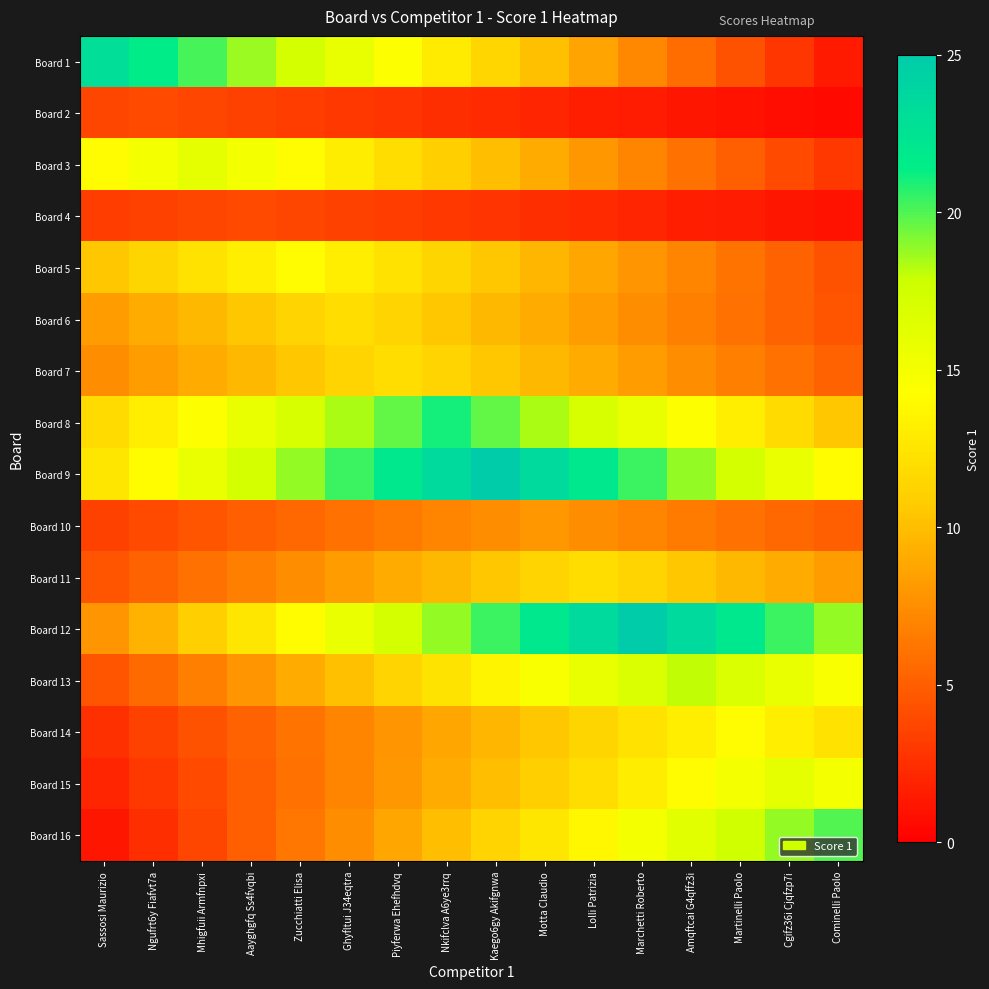

Reading right to left, list all the values displayed in this chart.

Board 1: Cominelli Paolo=1.4	Cgifz36i Cjqfzp7i=2.9	Martinelli Paolo=4.3	Amqftcai G4qffz3i=5.8	Marchetti Roberto=7.2	Lolli Patrizia=8.6	Motta Claudio=10.1	Kaego6gy Akifgnwa=11.5	Nkifclva A6ye3rrq=12.9	Piyferwa Ehefhdvq=14.4	Ghyfltui J34eqtra=15.8	Zucchiatti Elisa=17.2	Aayghgfq Ss4fvqbi=18.7	Mhigfuii Armfnpxi=20.1	Ngufrt6y Fiafvt7a=21.6	Sassosi Maurizio=23.0
Board 2: Cominelli Paolo=0.5	Cgifz36i Cjqfzp7i=0.8	Martinelli Paolo=1.0	Amqftcai G4qffz3i=1.2	Marchetti Roberto=1.5	Lolli Patrizia=1.8	Motta Claudio=2.0	Kaego6gy Akifgnwa=2.2	Nkifclva A6ye3rrq=2.5	Piyferwa Ehefhdvq=2.8	Ghyfltui J34eqtra=3.0	Zucchiatti Elisa=3.2	Aayghgfq Ss4fvqbi=3.5	Mhigfuii Armfnpxi=3.8	Ngufrt6y Fiafvt7a=4.0	Sassosi Maurizio=3.8
Board 3: Cominelli Paolo=3.0	Cgifz36i Cjqfzp7i=4.0	Martinelli Paolo=5.0	Amqftcai G4qffz3i=6.0	Marchetti Roberto=7.0	Lolli Patrizia=8.0	Motta Claudio=9.0	Kaego6gy Akifgnwa=10.0	Nkifclva A6ye3rrq=11.0	Piyferwa Ehefhdvq=12.0	Ghyfltui J34eqtra=13.0	Zucchiatti Elisa=14.0	Aayghgfq Ss4fvqbi=15.0	Mhigfuii Armfnpxi=16.0	Ngufrt6y Fiafvt7a=15.0	Sassosi Maurizio=14.0
Board 4: Cominelli Paolo=1.0	Cgifz36i Cjqfzp7i=1.2	Martinelli Paolo=1.5	Amqftcai G4qffz3i=1.8	Marchetti Roberto=2.0	Lolli Patrizia=2.2	Motta Claudio=2.5	Kaego6gy Akifgnwa=2.8	Nkifclva A6ye3rrq=3.0	Piyferwa Ehefhdvq=3.2	Ghyfltui J34eqtra=3.5	Zucchiatti Elisa=3.8	Aayghgfq Ss4fvqbi=4.0	Mhigfuii Armfnpxi=3.8	Ngufrt6y Fiafvt7a=3.5	Sassosi Maurizio=3.2
Board 5: Cominelli Paolo=4.4	Cgifz36i Cjqfzp7i=5.2	Martinelli Paolo=6.1	Amqftcai G4qffz3i=7.0	Marchetti Roberto=7.9	Lolli Patrizia=8.8	Motta Claudio=9.6	Kaego6gy Akifgnwa=10.5	Nkifclva A6ye3rrq=11.4	Piyferwa Ehefhdvq=12.2	Ghyfltui J34eqtra=13.1	Zucchiatti Elisa=14.0	Aayghgfq Ss4fvqbi=13.1	Mhigfuii Armfnpxi=12.2	Ngufrt6y Fiafvt7a=11.4	Sassosi Maurizio=10.5
Board 6: Cominelli Paolo=4.5	Cgifz36i Cjqfzp7i=5.2	Martinelli Paolo=6.0	Amqftcai G4qffz3i=6.8	Marchetti Roberto=7.5	Lolli Patrizia=8.2	Motta Claudio=9.0	Kaego6gy Akifgnwa=9.8	Nkifclva A6ye3rrq=10.5	Piyferwa Ehefhdvq=11.2	Ghyfltui J34eqtra=12.0	Zucchiatti Elisa=11.2	Aayghgfq Ss4fvqbi=10.5	Mhigfuii Armfnpxi=9.8	Ngufrt6y Fiafvt7a=9.0	Sassosi Maurizio=8.2
Board 7: Cominelli Paolo=5.2	Cgifz36i Cjqfzp7i=6.0	Martinelli Paolo=6.8	Amqftcai G4qffz3i=7.5	Marchetti Roberto=8.2	Lolli Patrizia=9.0	Motta Claudio=9.8	Kaego6gy Akifgnwa=10.5	Nkifclva A6ye3rrq=11.2	Piyferwa Ehefhdvq=12.0	Ghyfltui J34eqtra=11.2	Zucchiatti Elisa=10.5	Aayghgfq Ss4fvqbi=9.8	Mhigfuii Armfnpxi=9.0	Ngufrt6y Fiafvt7a=8.2	Sassosi Maurizio=7.5
Board 8: Cominelli Paolo=10.5	Cgifz36i Cjqfzp7i=11.8	Martinelli Paolo=13.1	Amqftcai G4qffz3i=14.4	Marchetti Roberto=15.8	Lolli Patrizia=17.1	Motta Claudio=18.4	Kaego6gy Akifgnwa=19.7	Nkifclva A6ye3rrq=21.0	Piyferwa Ehefhdvq=19.7	Ghyfltui J34eqtra=18.4	Zucchiatti Elisa=17.1	Aayghgfq Ss4fvqbi=15.8	Mhigfuii Armfnpxi=14.4	Ngufrt6y Fiafvt7a=13.1	Sassosi Maurizio=11.8
Board 9: Cominelli Paolo=14.1	Cgifz36i Cjqfzp7i=15.6	Martinelli Paolo=17.2	Amqftcai G4qffz3i=18.8	Marchetti Roberto=20.3	Lolli Patrizia=21.9	Motta Claudio=23.4	Kaego6gy Akifgnwa=25.0	Nkifclva A6ye3rrq=23.4	Piyferwa Ehefhdvq=21.9	Ghyfltui J34eqtra=20.3	Zucchiatti Elisa=18.8	Aayghgfq Ss4fvqbi=17.2	Mhigfuii Armfnpxi=15.6	Ngufrt6y Fiafvt7a=14.1	Sassosi Maurizio=12.5
Board 10: Cominelli Paolo=5.0	Cgifz36i Cjqfzp7i=5.5	Martinelli Paolo=6.0	Amqftcai G4qffz3i=6.5	Marchetti Roberto=7.0	Lolli Patrizia=7.5	Motta Claudio=8.0	Kaego6gy Akifgnwa=7.5	Nkifclva A6ye3rrq=7.0	Piyferwa Ehefhdvq=6.5	Ghyfltui J34eqtra=6.0	Zucchiatti Elisa=5.5	Aayghgfq Ss4fvqbi=5.0	Mhigfuii Armfnpxi=4.5	Ngufrt6y Fiafvt7a=4.0	Sassosi Maurizio=3.5
Board 11: Cominelli Paolo=8.2	Cgifz36i Cjqfzp7i=9.0	Martinelli Paolo=9.8	Amqftcai G4qffz3i=10.5	Marchetti Roberto=11.2	Lolli Patrizia=12.0	Motta Claudio=11.2	Kaego6gy Akifgnwa=10.5	Nkifclva A6ye3rrq=9.8	Piyferwa Ehefhdvq=9.0	Ghyfltui J34eqtra=8.2	Zucchiatti Elisa=7.5	Aayghgfq Ss4fvqbi=6.8	Mhigfuii Armfnpxi=6.0	Ngufrt6y Fiafvt7a=5.2	Sassosi Maurizio=4.5
Board 12: Cominelli Paolo=18.8	Cgifz36i Cjqfzp7i=20.3	Martinelli Paolo=21.9	Amqftcai G4qffz3i=23.4	Marchetti Roberto=25.0	Lolli Patrizia=23.4	Motta Claudio=21.9	Kaego6gy Akifgnwa=20.3	Nkifclva A6ye3rrq=18.8	Piyferwa Ehefhdvq=17.2	Ghyfltui J34eqtra=15.6	Zucchiatti Elisa=14.1	Aayghgfq Ss4fvqbi=12.5	Mhigfuii Armfnpxi=10.9	Ngufrt6y Fiafvt7a=9.4	Sassosi Maurizio=7.8
Board 13: Cominelli Paolo=14.6	Cgifz36i Cjqfzp7i=15.8	Martinelli Paolo=16.9	Amqftcai G4qffz3i=18.0	Marchetti Roberto=16.9	Lolli Patrizia=15.8	Motta Claudio=14.6	Kaego6gy Akifgnwa=13.5	Nkifclva A6ye3rrq=12.4	Piyferwa Ehefhdvq=11.2	Ghyfltui J34eqtra=10.1	Zucchiatti Elisa=9.0	Aayghgfq Ss4fvqbi=7.9	Mhigfuii Armfnpxi=6.8	Ngufrt6y Fiafvt7a=5.6	Sassosi Maurizio=4.5
Board 14: Cominelli Paolo=12.2	Cgifz36i Cjqfzp7i=13.1	Martinelli Paolo=14.0	Amqftcai G4qffz3i=13.1	Marchetti Roberto=12.2	Lolli Patrizia=11.4	Motta Claudio=10.5	Kaego6gy Akifgnwa=9.6	Nkifclva A6ye3rrq=8.8	Piyferwa Ehefhdvq=7.9	Ghyfltui J34eqtra=7.0	Zucchiatti Elisa=6.1	Aayghgfq Ss4fvqbi=5.2	Mhigfuii Armfnpxi=4.4	Ngufrt6y Fiafvt7a=3.5	Sassosi Maurizio=2.6
Board 15: Cominelli Paolo=15.0	Cgifz36i Cjqfzp7i=16.0	Martinelli Paolo=15.0	Amqftcai G4qffz3i=14.0	Marchetti Roberto=13.0	Lolli Patrizia=12.0	Motta Claudio=11.0	Kaego6gy Akifgnwa=10.0	Nkifclva A6ye3rrq=9.0	Piyferwa Ehefhdvq=8.0	Ghyfltui J34eqtra=7.0	Zucchiatti Elisa=6.0	Aayghgfq Ss4fvqbi=5.0	Mhigfuii Armfnpxi=4.0	Ngufrt6y Fiafvt7a=3.0	Sassosi Maurizio=2.0
Board 16: Cominelli Paolo=20.0	Cgifz36i Cjqfzp7i=18.8	Martinelli Paolo=17.5	Amqftcai G4qffz3i=16.2	Marchetti Roberto=15.0	Lolli Patrizia=13.8	Motta Claudio=12.5	Kaego6gy Akifgnwa=11.2	Nkifclva A6ye3rrq=10.0	Piyferwa Ehefhdvq=8.8	Ghyfltui J34eqtra=7.5	Zucchiatti Elisa=6.2	Aayghgfq Ss4fvqbi=5.0	Mhigfuii Armfnpxi=3.8	Ngufrt6y Fiafvt7a=2.5	Sassosi Maurizio=1.2